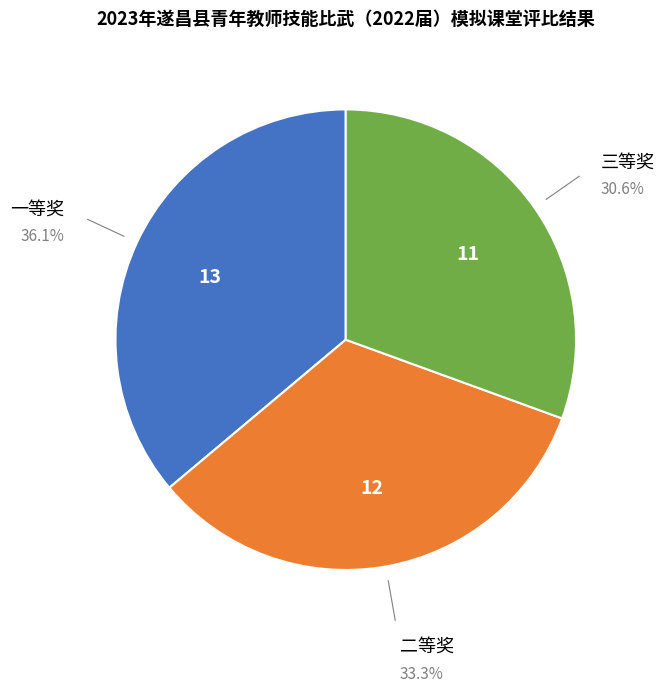

Does any single category account for the majority?

No